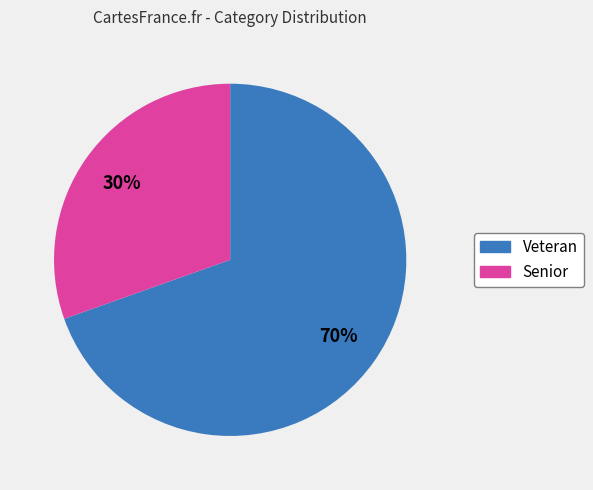

What is the ratio of the value at Senior to the value at Veteran?

0.4